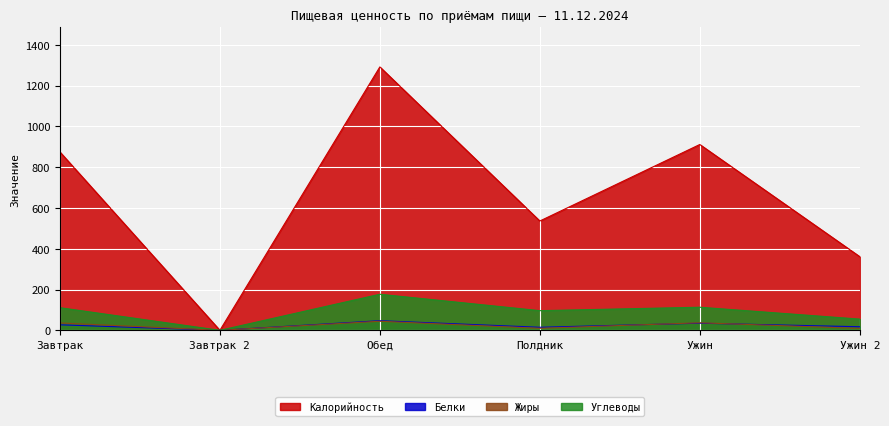

Reading left to right, transcribe all the data shown in this chart.

Калорийность: 874.3	0.0	1291.2	535.9	910.9	361.1
Белки: 27.1	0.0	47.2	14.9	34.9	17.6
Жиры: 36.2	0.0	44.5	9.9	37.0	9.3
Углеводы: 111.0	0.0	176.9	96.4	113.3	55.0